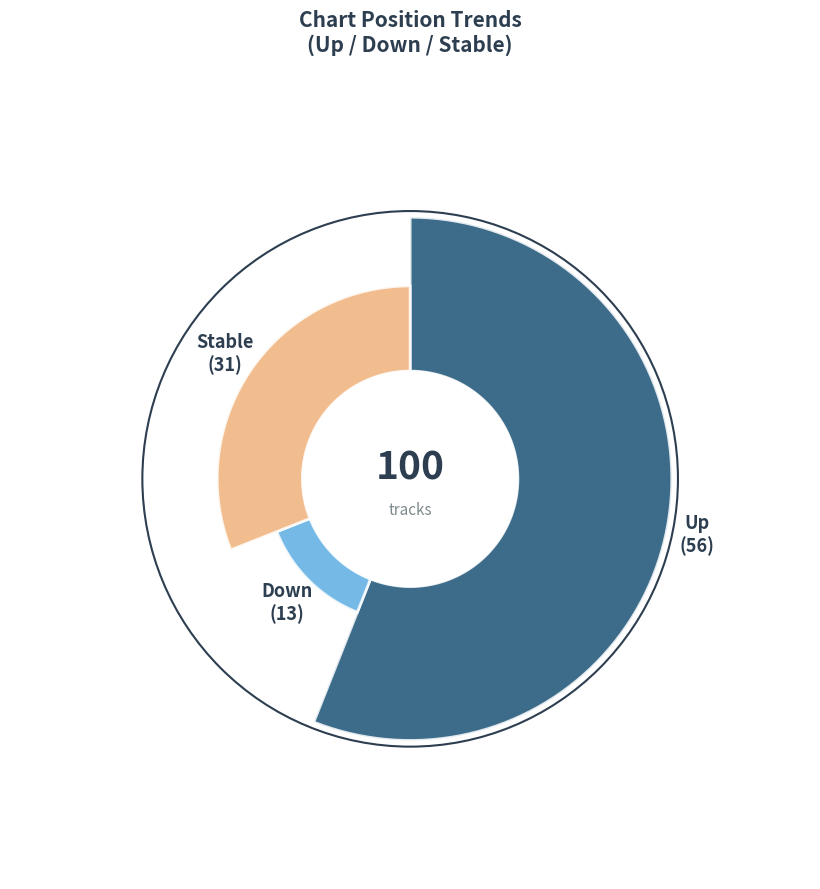

Does down account for over 50% of the chart?

No